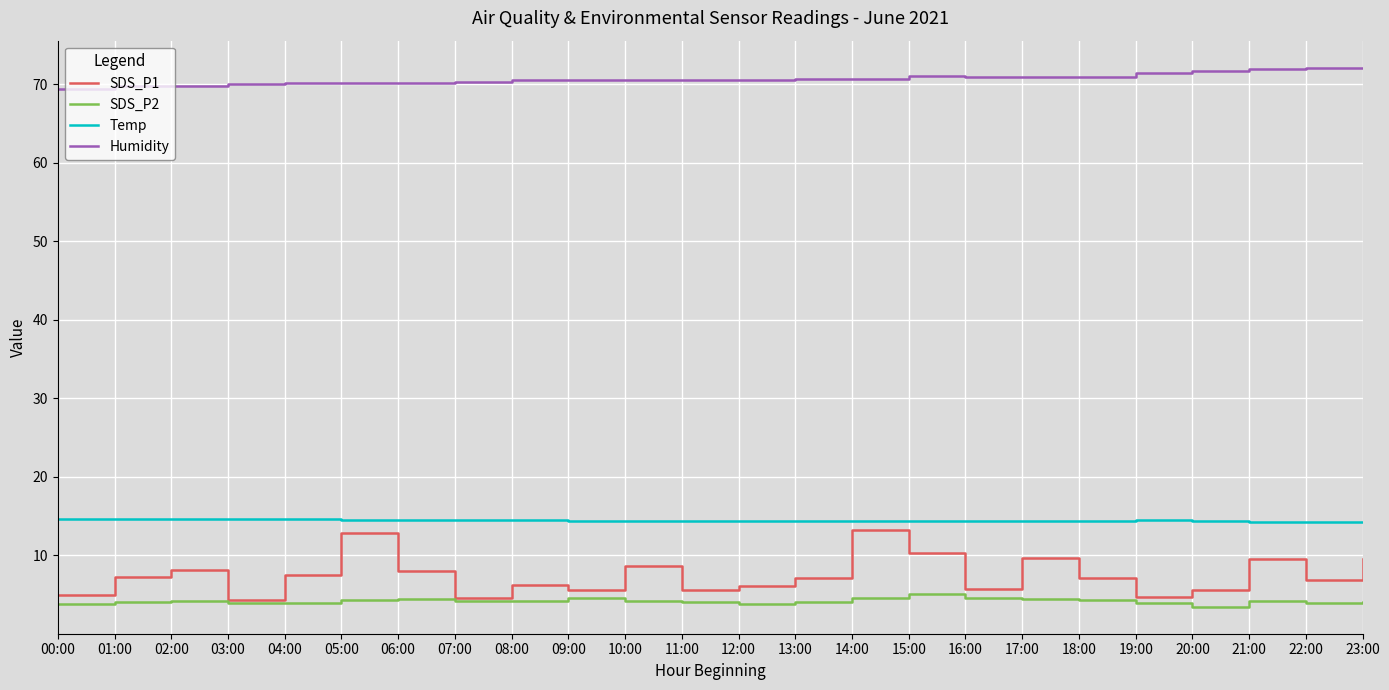

What position from the right is 17:00?

7